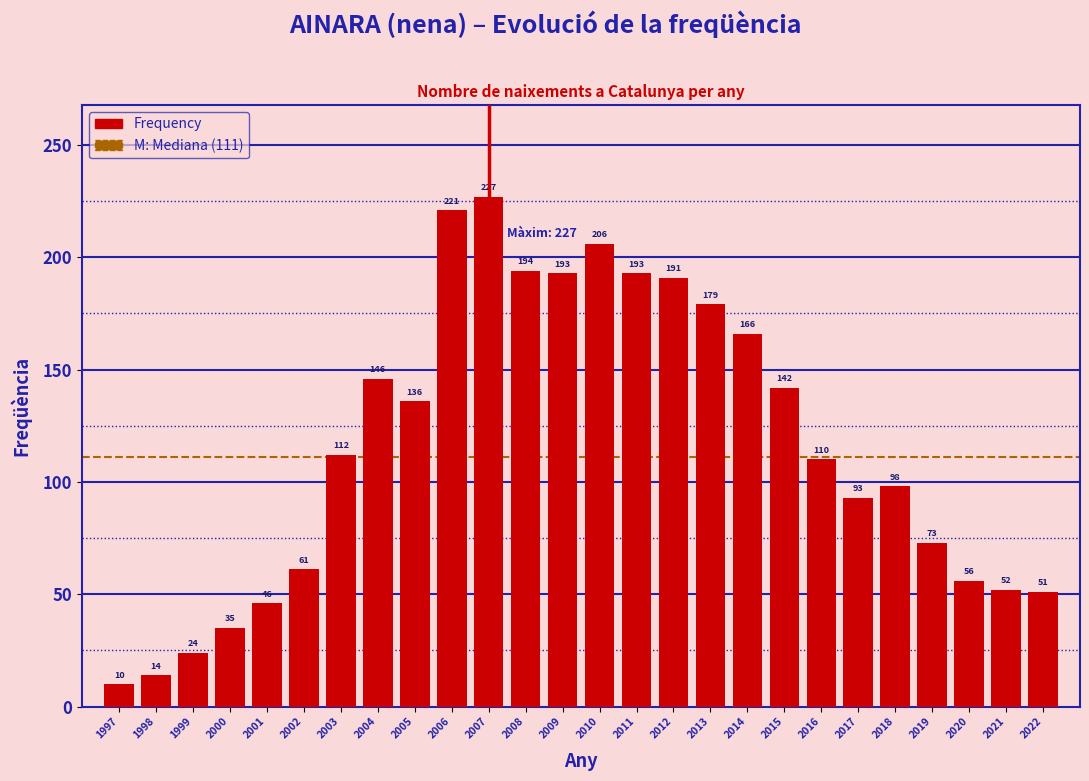

Reading left to right, extract all data points from this chart.

10	14	24	35	46	61	112	146	136	221	227	194	193	206	193	191	179	166	142	110	93	98	73	56	52	51